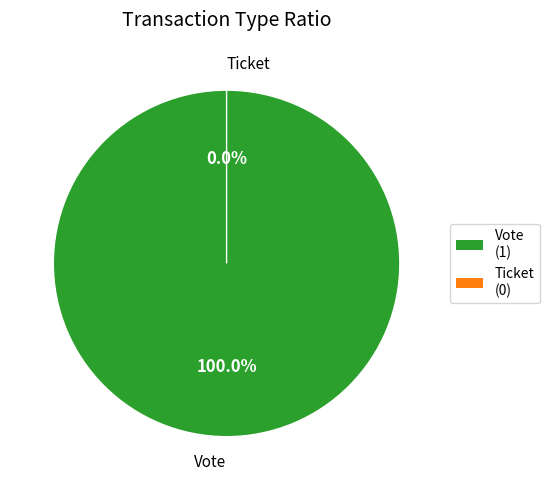

Rank the categories by value from lowest to highest.

Ticket, Vote